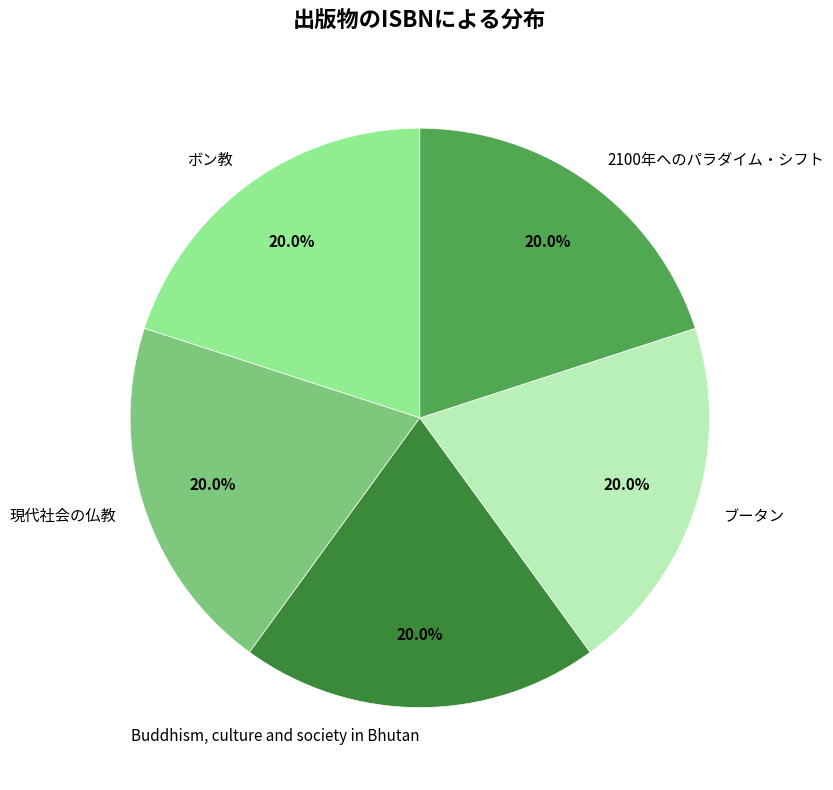

Do 2100年へのパラダイム・シフト and ブータン together represent more than half of the pie?

No